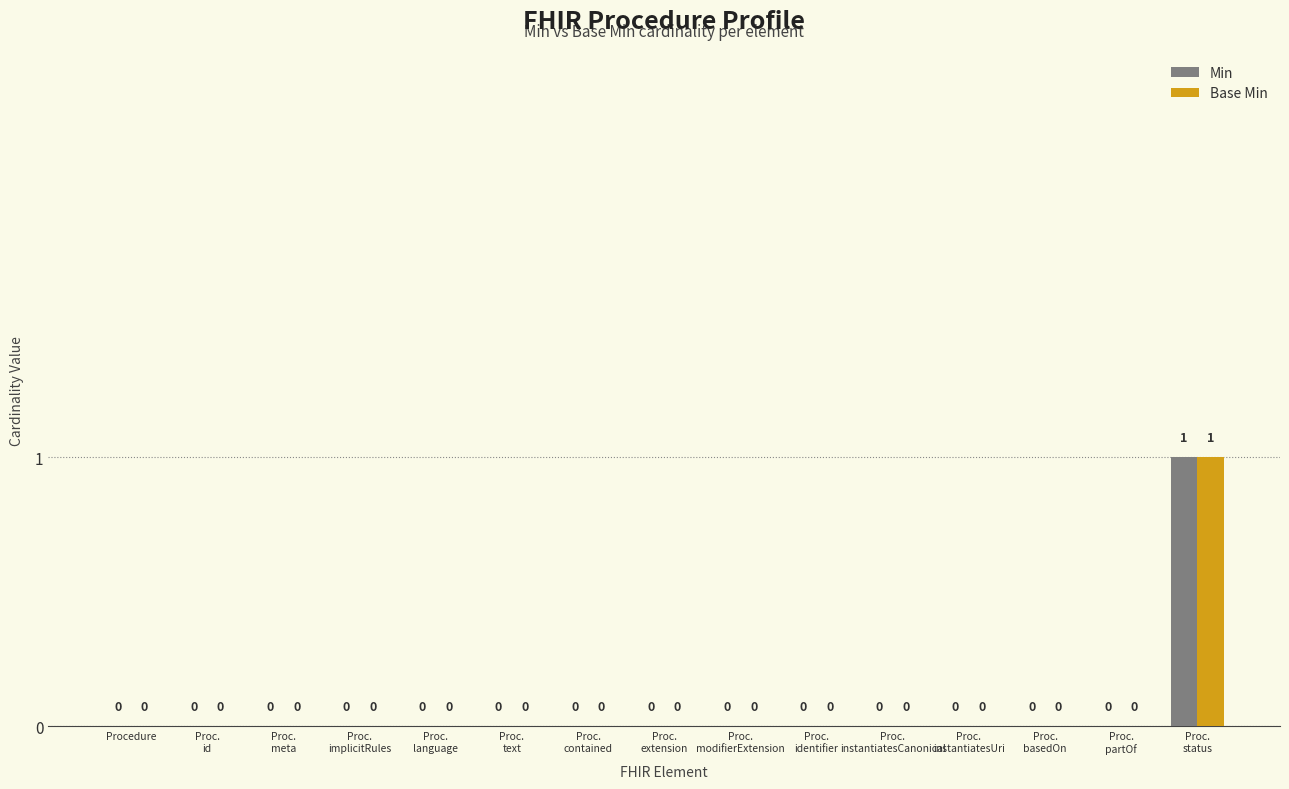

How many distinct data groups are displayed?

2